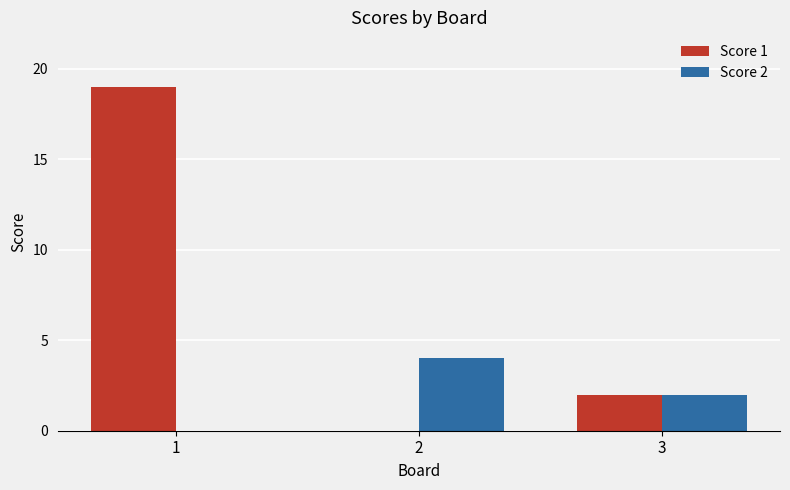

True or false: Score 1 has a value of -12 at 2.

False